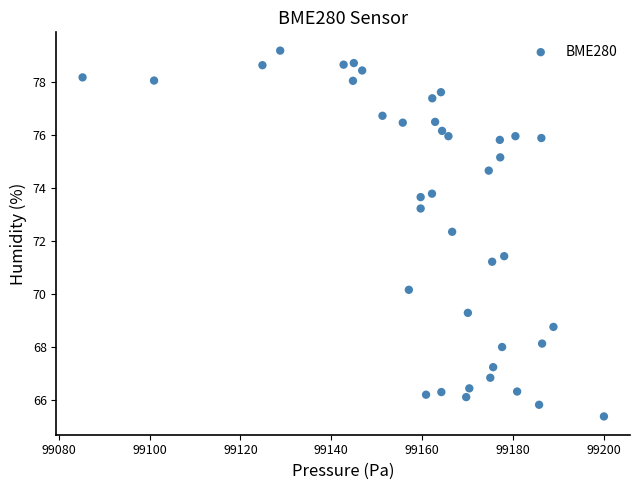

What is the range of X values (max minus min)?

114.8